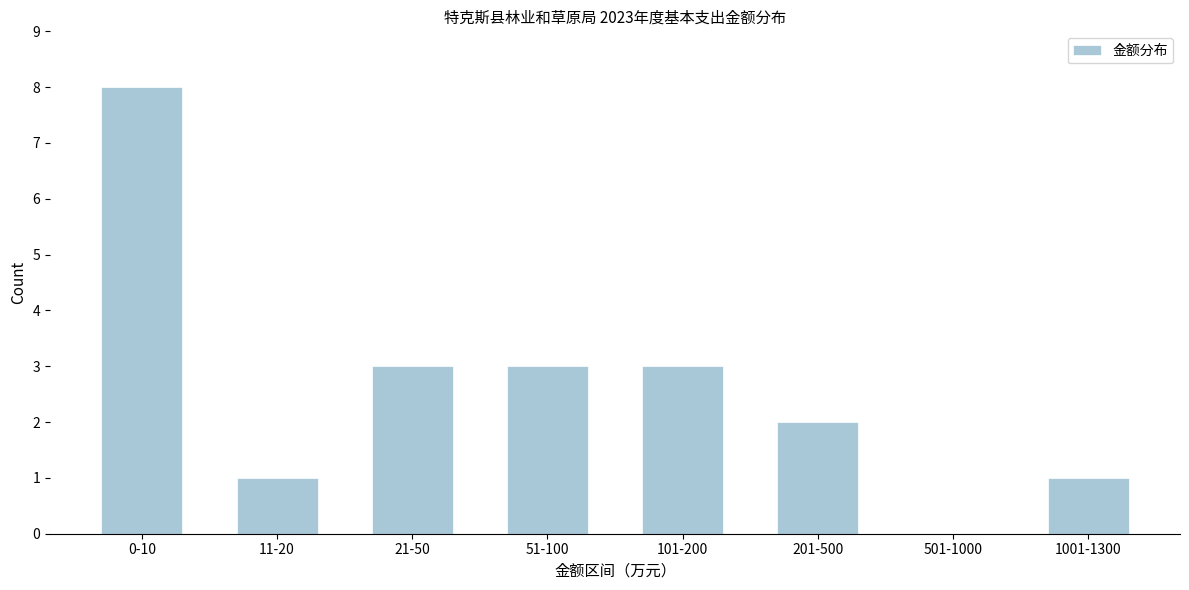

Reading left to right, extract all data points from this chart.

0-10=8	11-20=1	21-50=3	51-100=3	101-200=3	201-500=2	501-1000=0	1001-1300=1